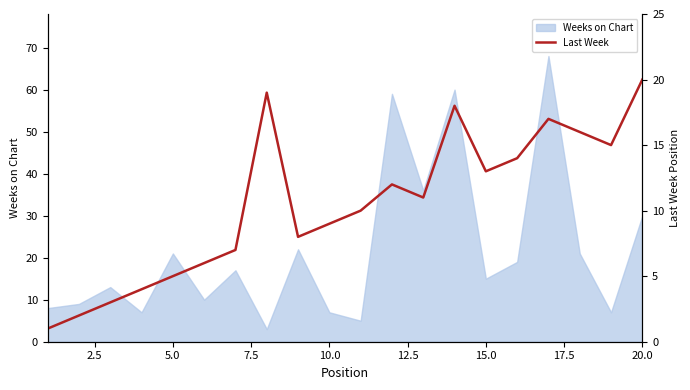

What is the maximum value for Weeks on Chart?

68